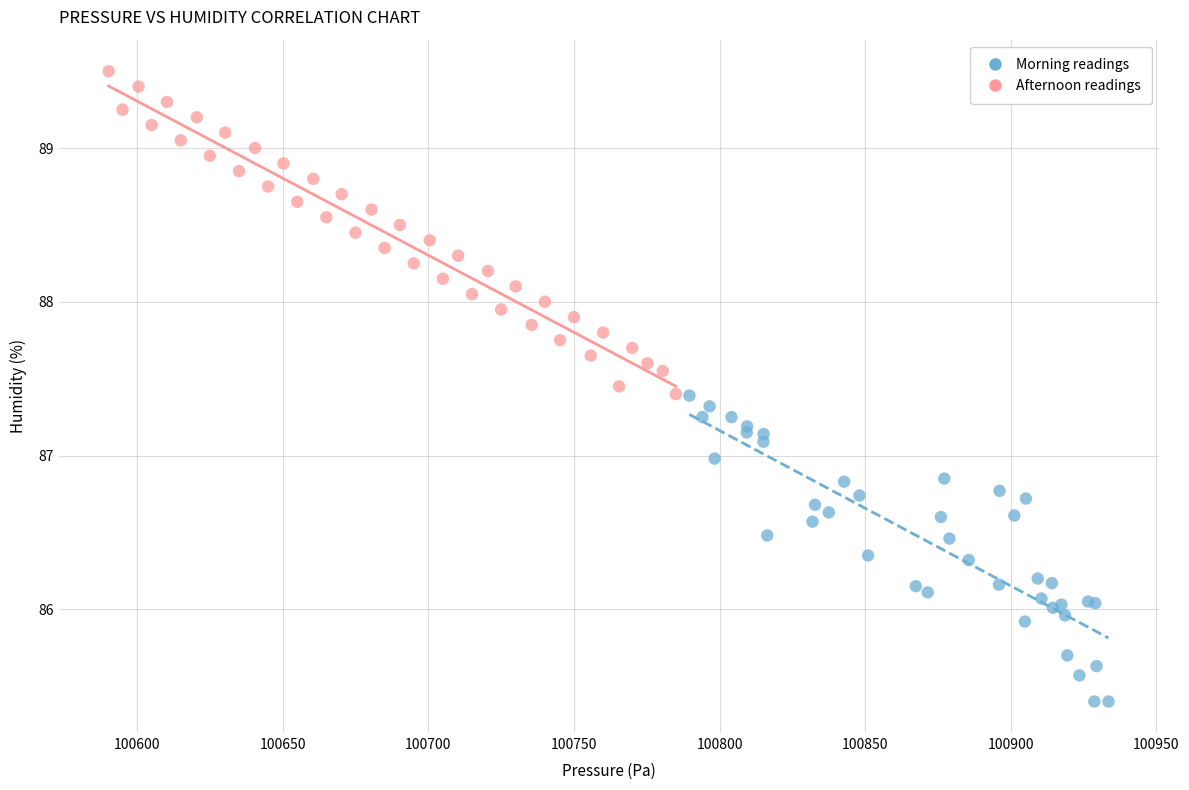

Which series reaches the maximum Y coordinate?

Afternoon readings